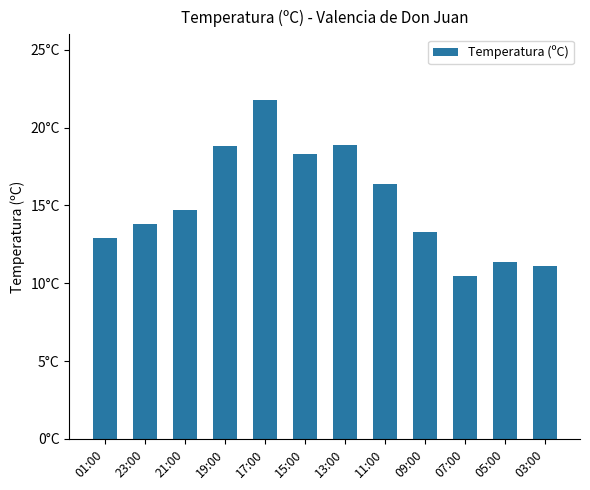

Are the bars horizontal?

No